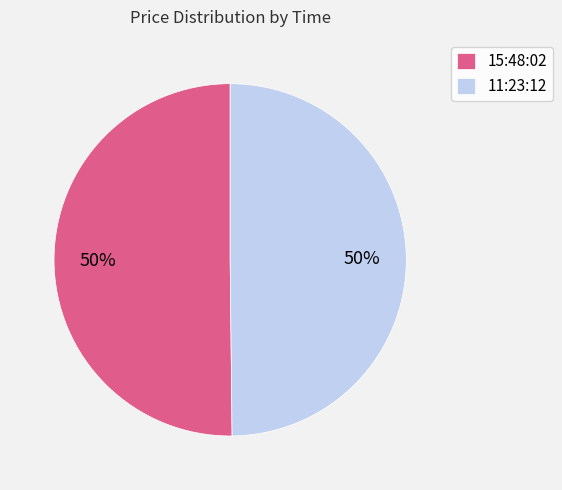

How many slices are in this pie chart?

2